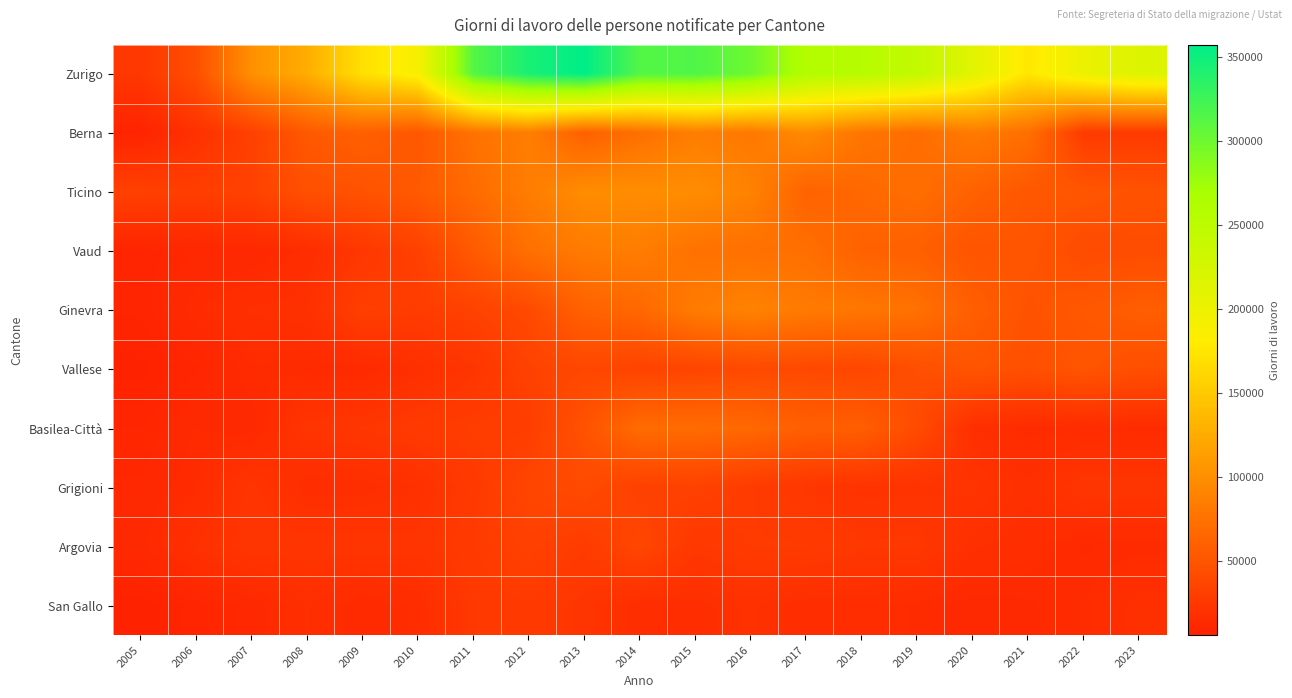

At how many categories does at least one series exceed 87610?

17